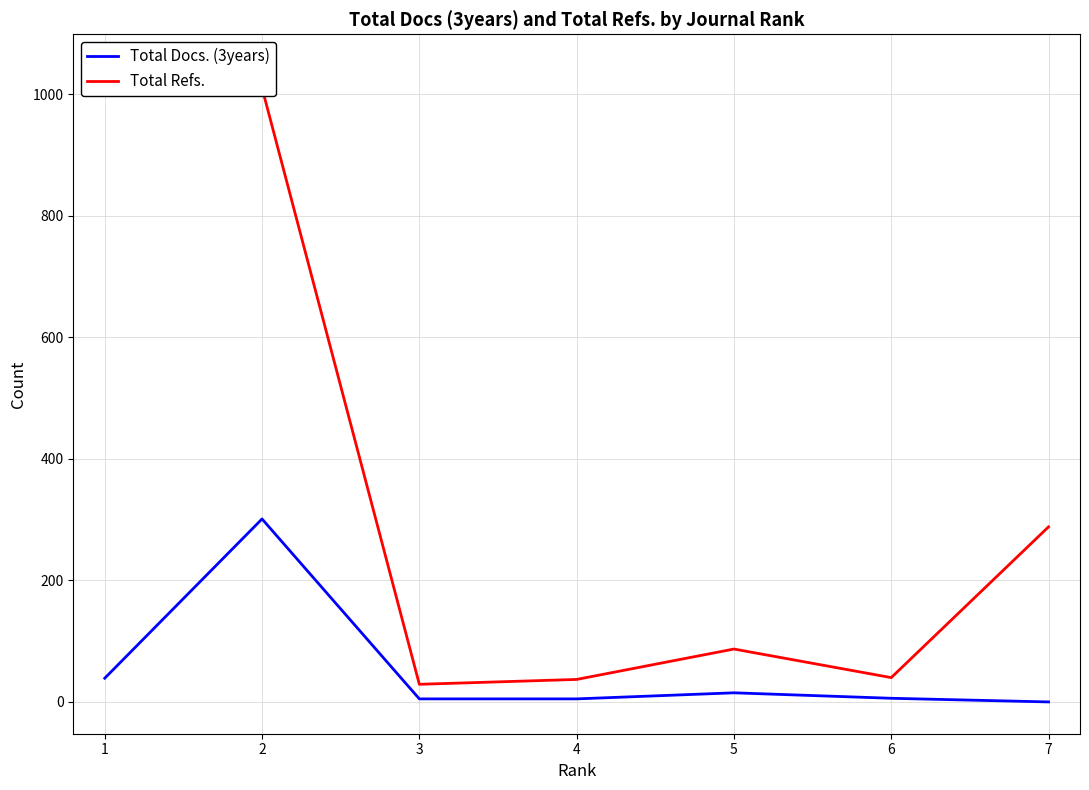

True or false: Total Refs. has a value of 59 at 6.

False